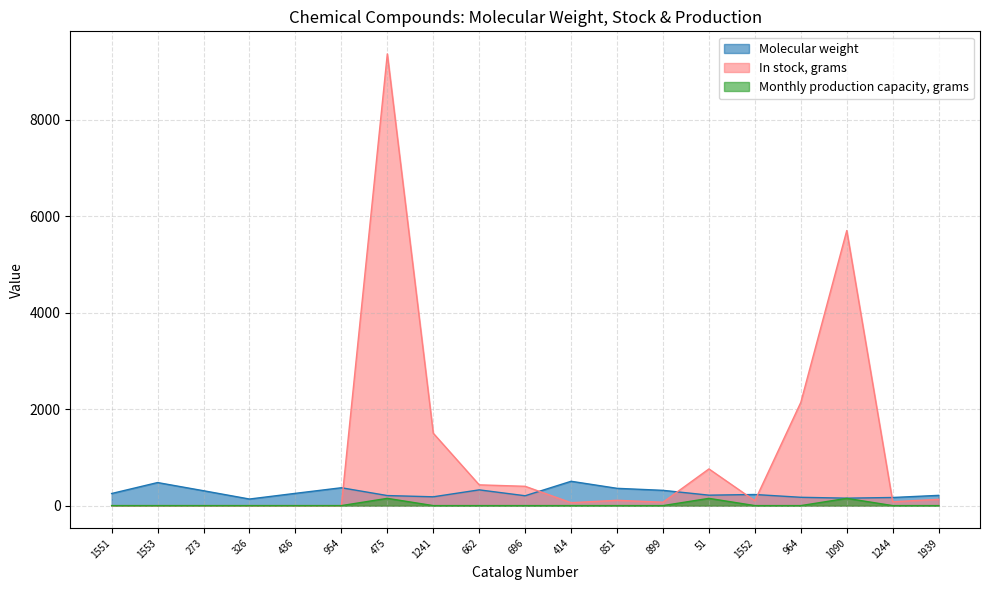

At which category is the sum across all series the highest?

475